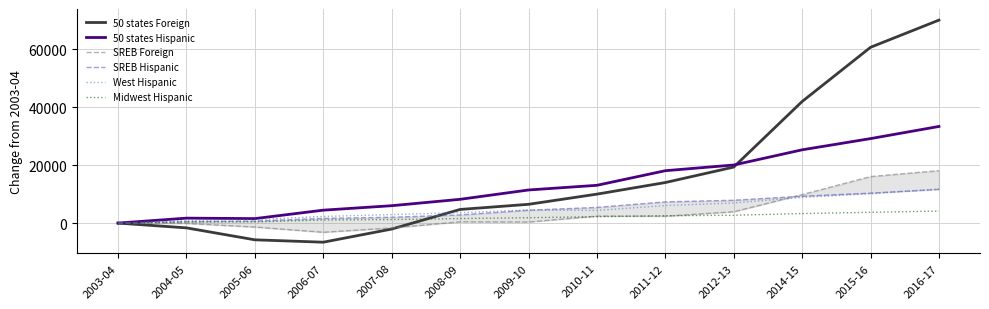

How many values in the Midwest Hispanic series are below 1854?

6